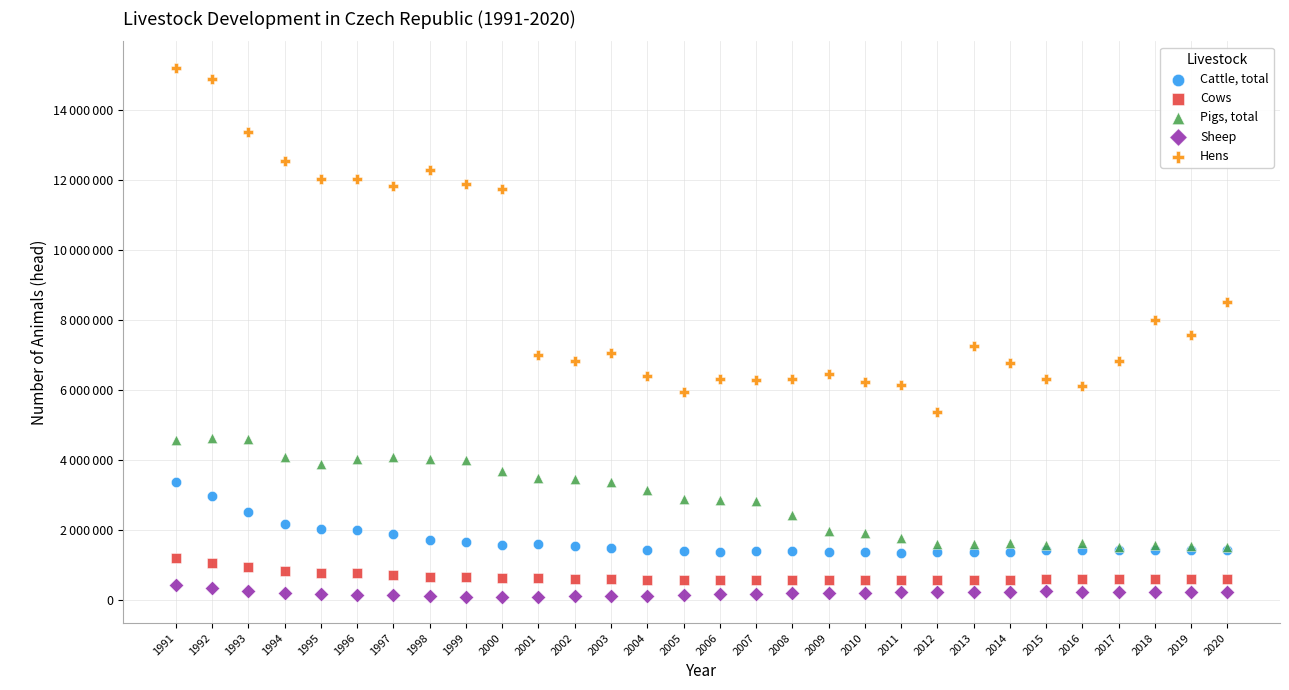

What are all the series names shown in the legend?

Cattle, total, Cows, Pigs, total, Sheep, Hens